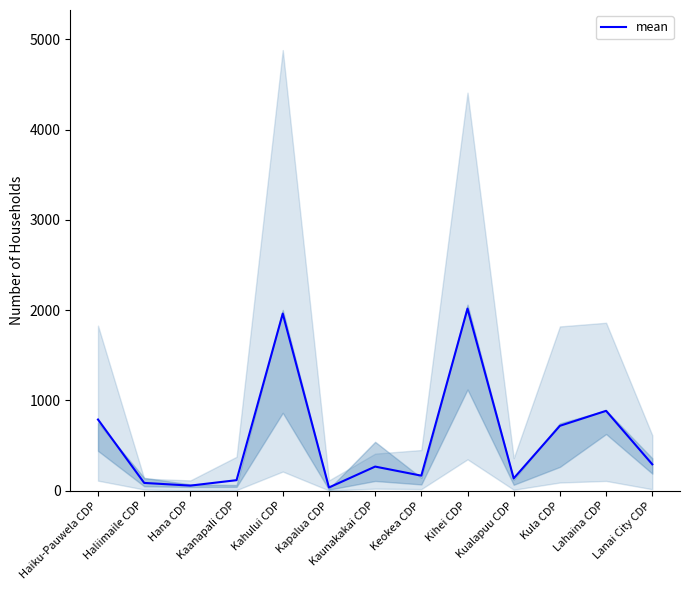

Reading left to right, transcribe all the data shown in this chart.

788.0	85.5	55.8	116.0	1961.5	35.0	266.5	166.0	2016.8	135.8	718.5	884.2	291.5